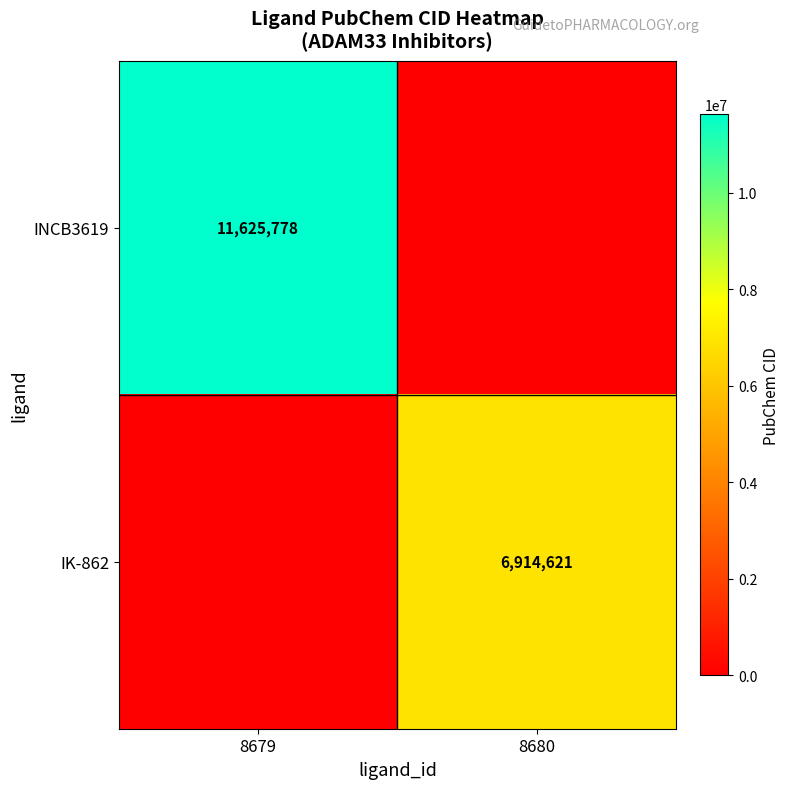

Is it true that IK-862 equals 2628173 at 8680?

False